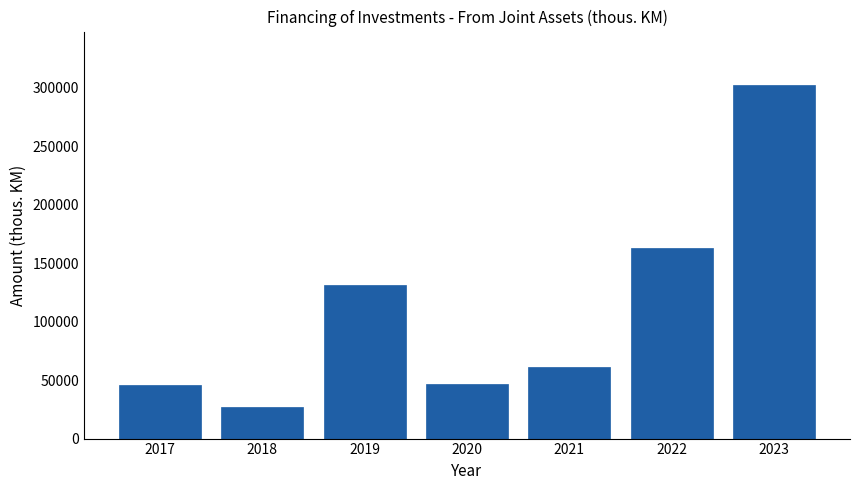

Is it true that the value at 2021 is 61436?

True